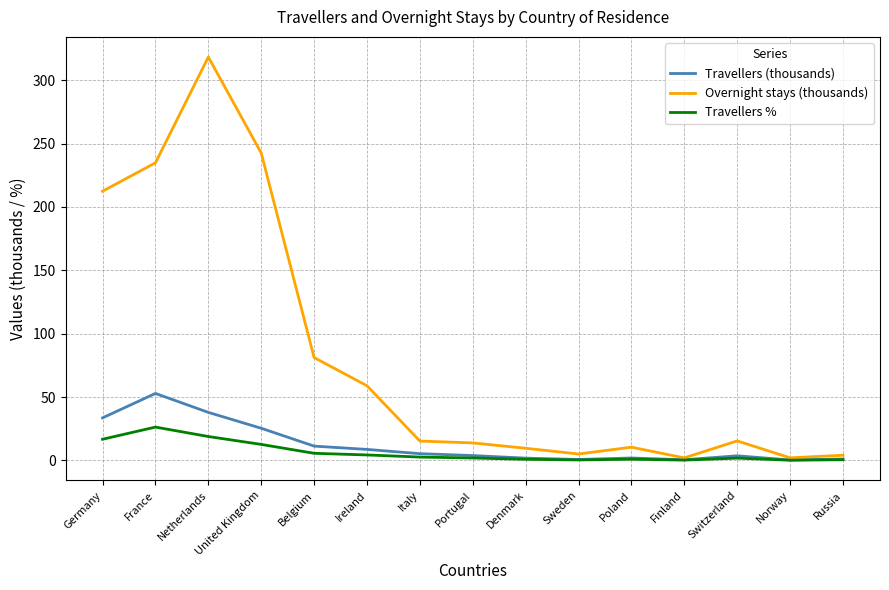

True or false: Overnight stays (thousands) has more than 2 interior local peaks.

True